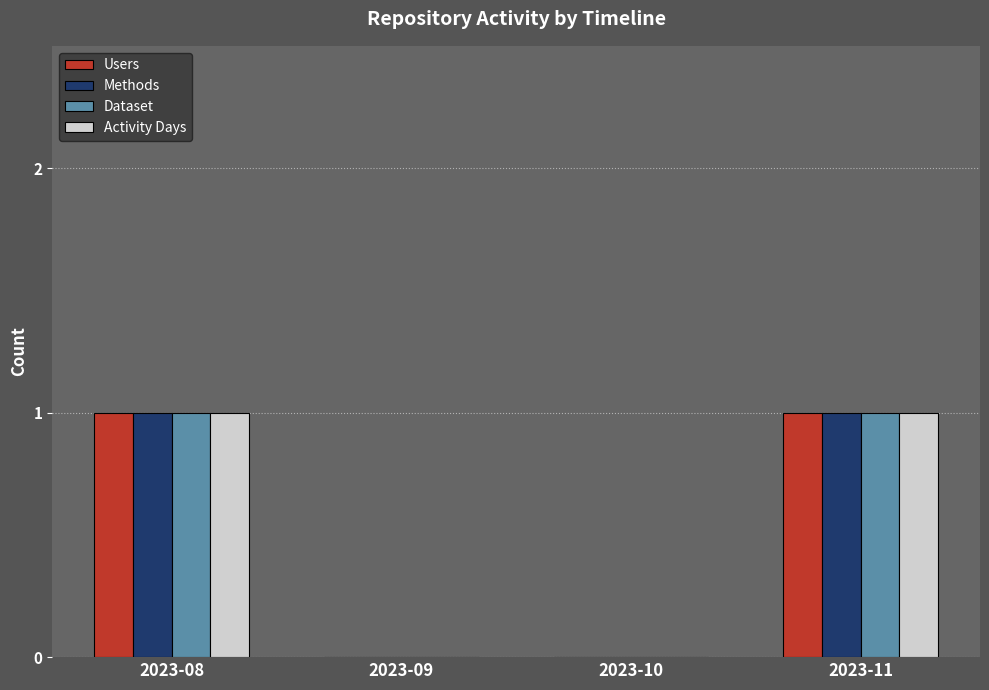

What is the total value across all series at 2023-08?

4